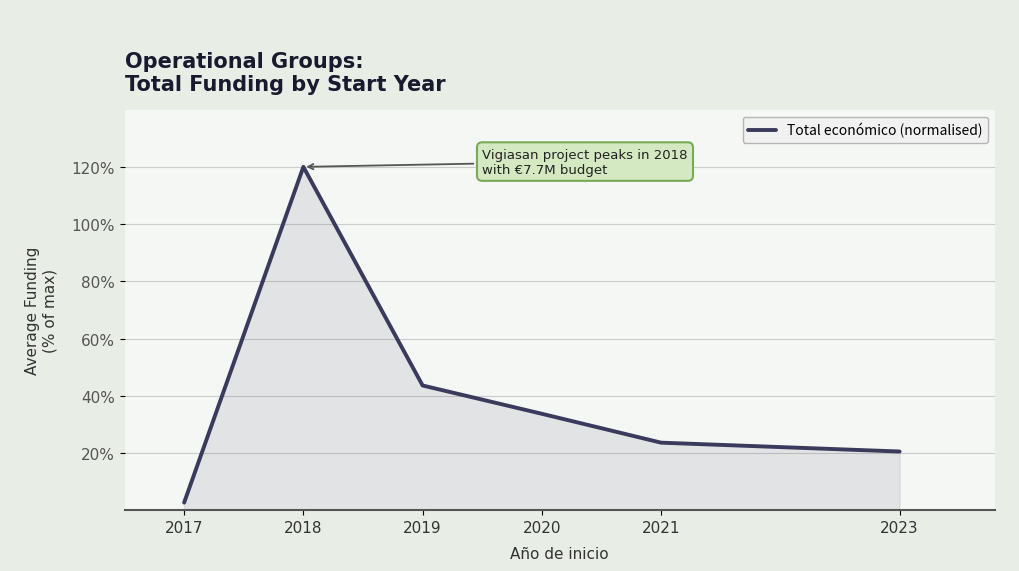

Reading left to right, extract all data points from this chart.

2017=2.6	2018=120.0	2019=43.6	2020=33.7	2021=23.6	2023=20.5